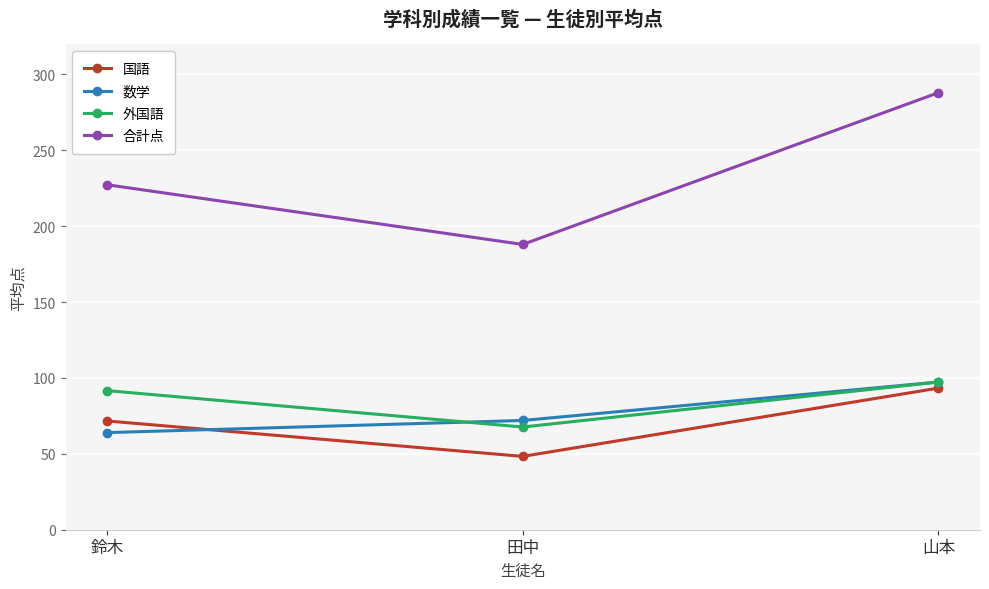

Does the chart have visible grid lines?

Yes